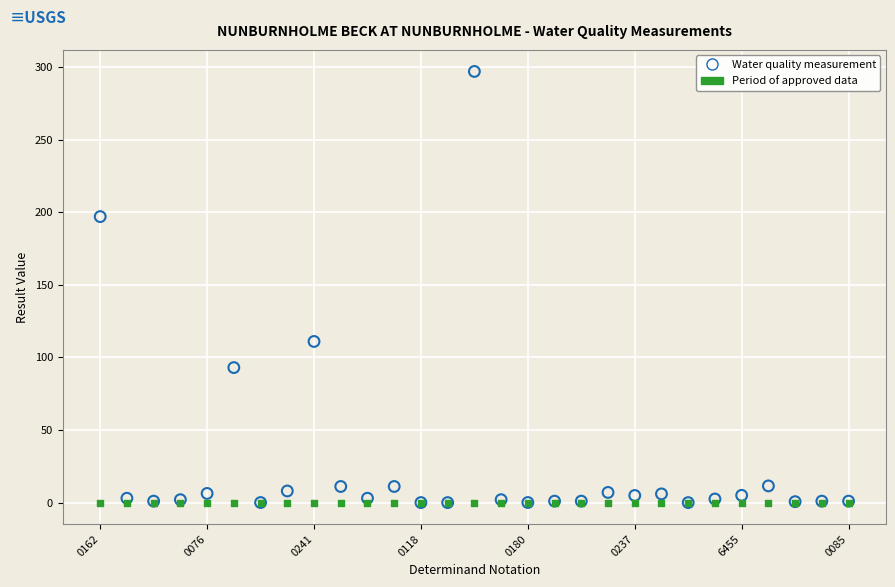

Which series reaches the maximum Y coordinate?

Water quality measurement